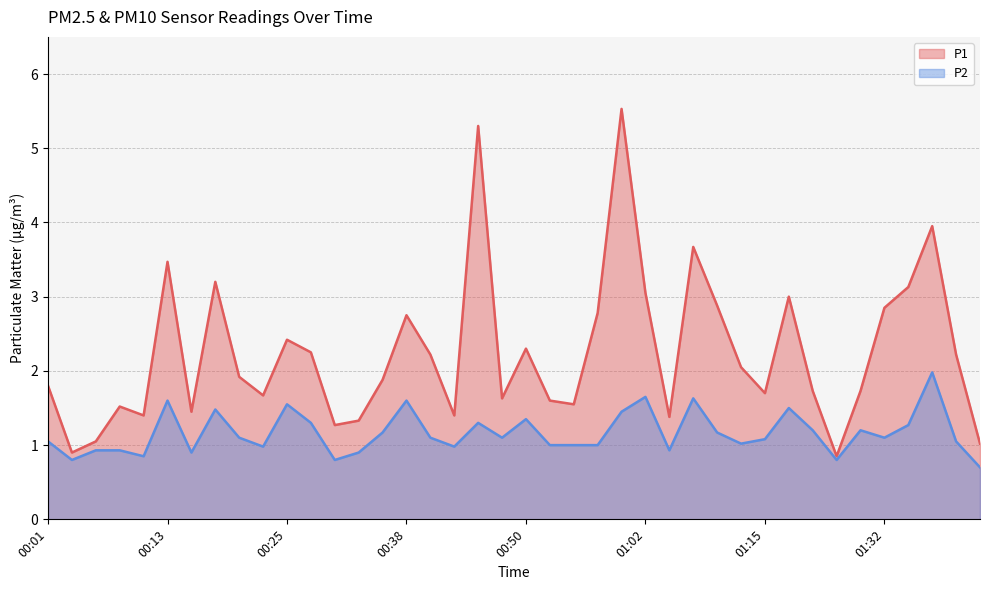

What is the spread (max minus min) of values at 00:45?

4.0